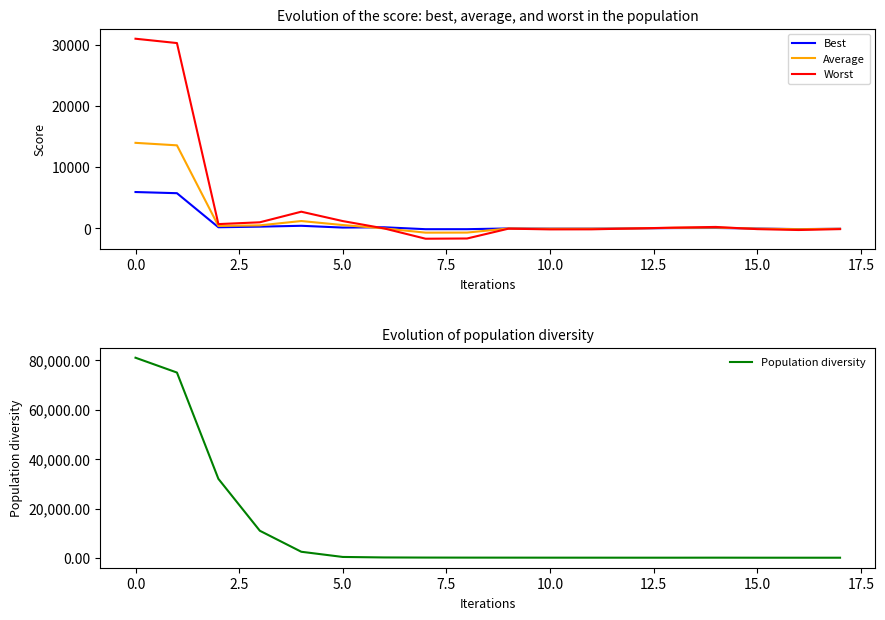

How many values in the Worst series exceed 0?

8